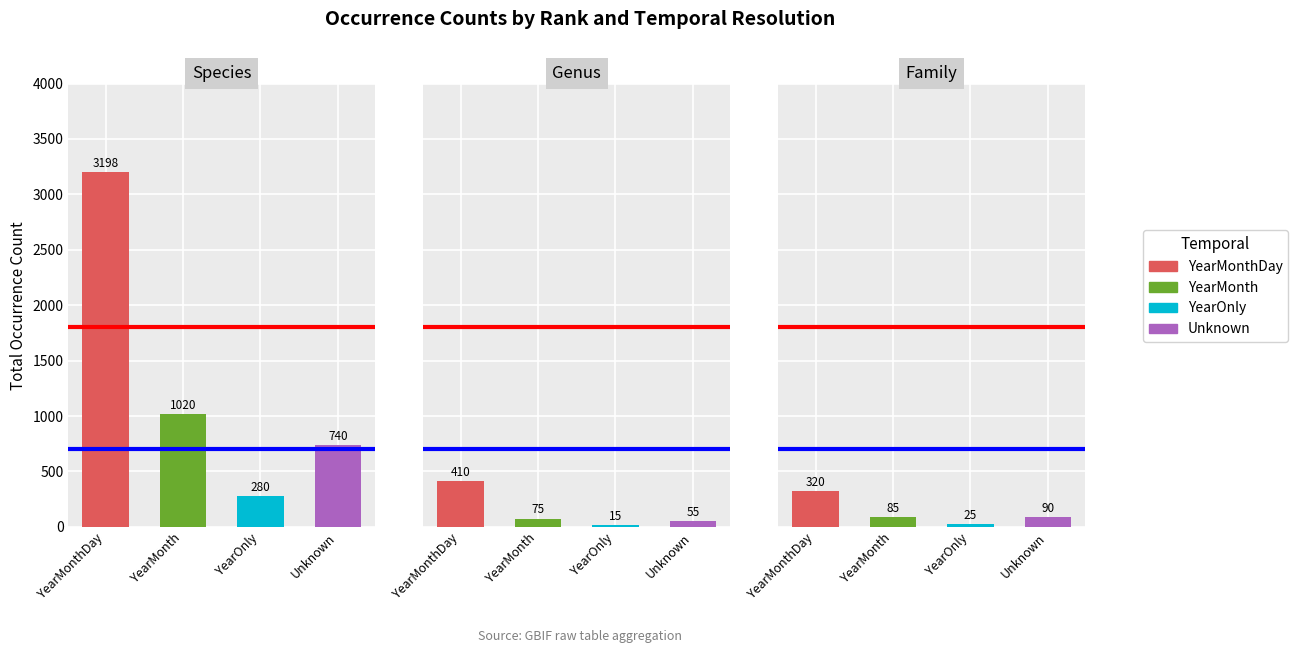

The value of Ref Line 1 at YearMonthDay is 2957. True or false?

False